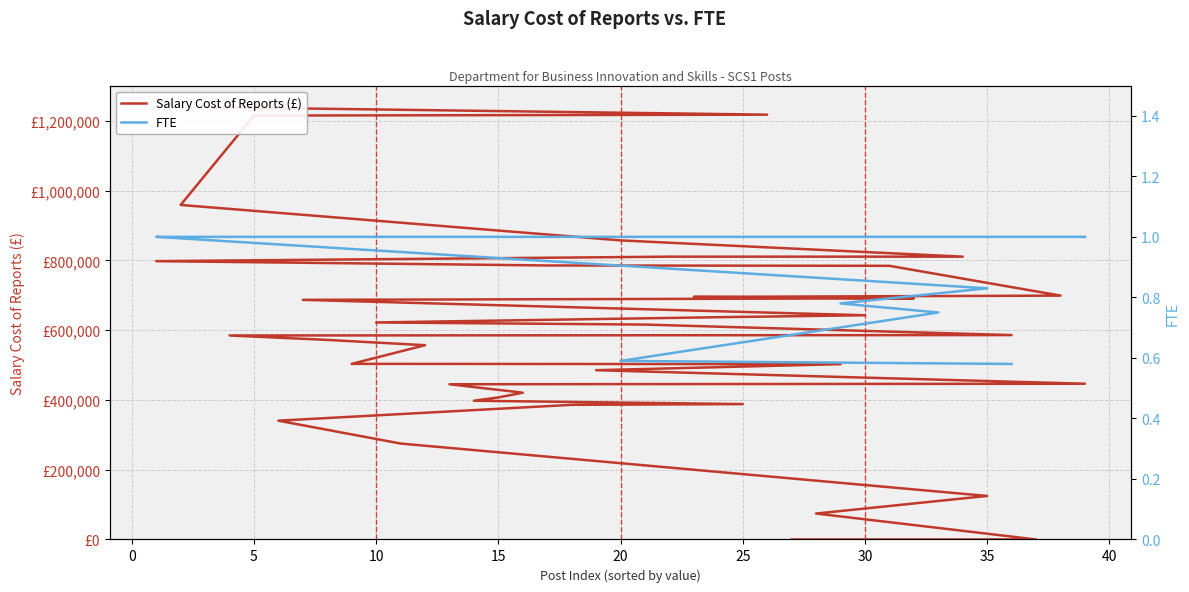

Reading right to left, list all the values displayed in this chart.

Salary Cost of Reports (£): 1239645.0	1218158.0	1215504.0	959276.0	857589.0	810998.0	810952.0	798113.0	785715.0	784711.0	699259.0	695536.0	691604.0	687107.0	642917.0	637363.0	622286.0	616185.0	586058.0	584945.0	572248.0	557075.0	503579.0	502708.0	485404.0	446589.0	445022.0	420839.0	407306.0	397813.0	388166.0	386047.0	340625.0	275055.0	124784.0	74321.0	0.0	0.0	0.0
FTE: 1.0	1.0	1.0	1.0	1.0	1.0	1.0	1.0	1.0	1.0	1.0	1.0	1.0	1.0	1.0	1.0	1.0	1.0	1.0	1.0	1.0	1.0	1.0	1.0	1.0	1.0	1.0	1.0	1.0	1.0	1.0	1.0	1.0	1.0	0.8	0.8	0.8	0.6	0.6